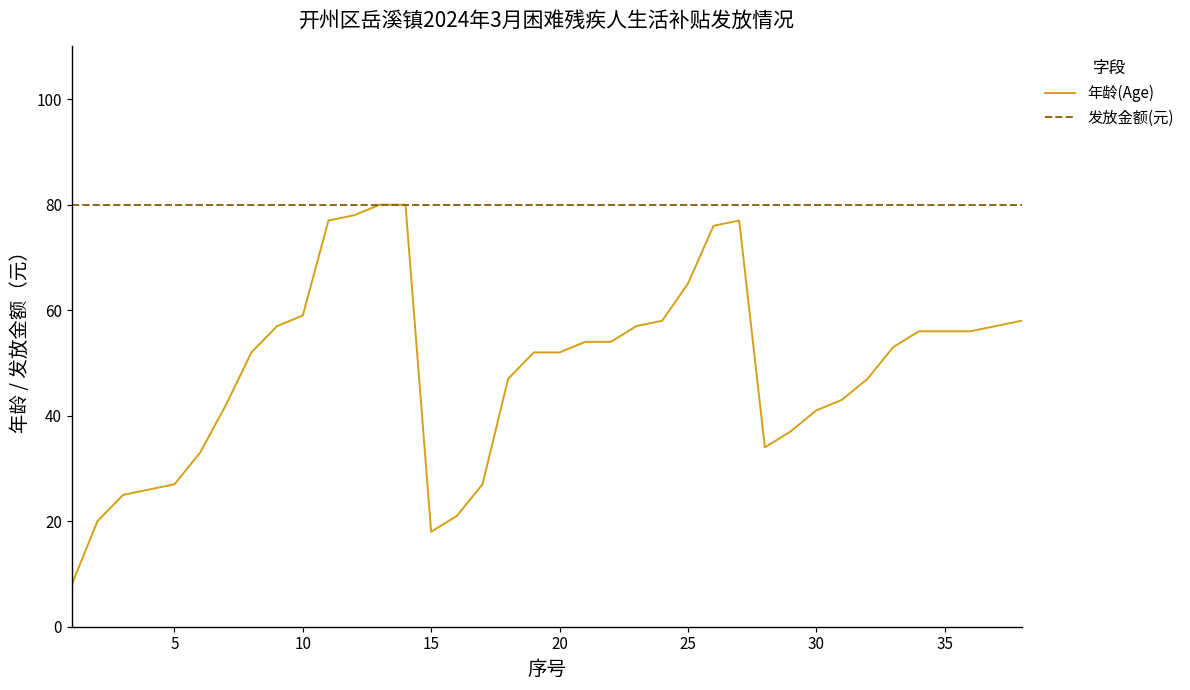

Rank the series by their average value, from highest to lowest.

发放金额(元), 年龄(Age)